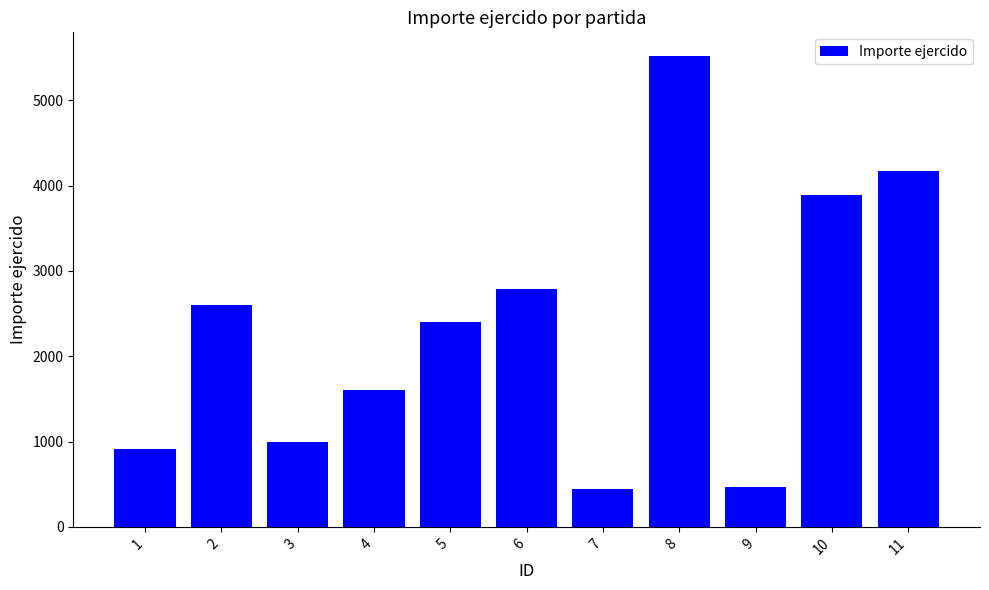

What is the sum of the values at 9 and 3?

1461.7